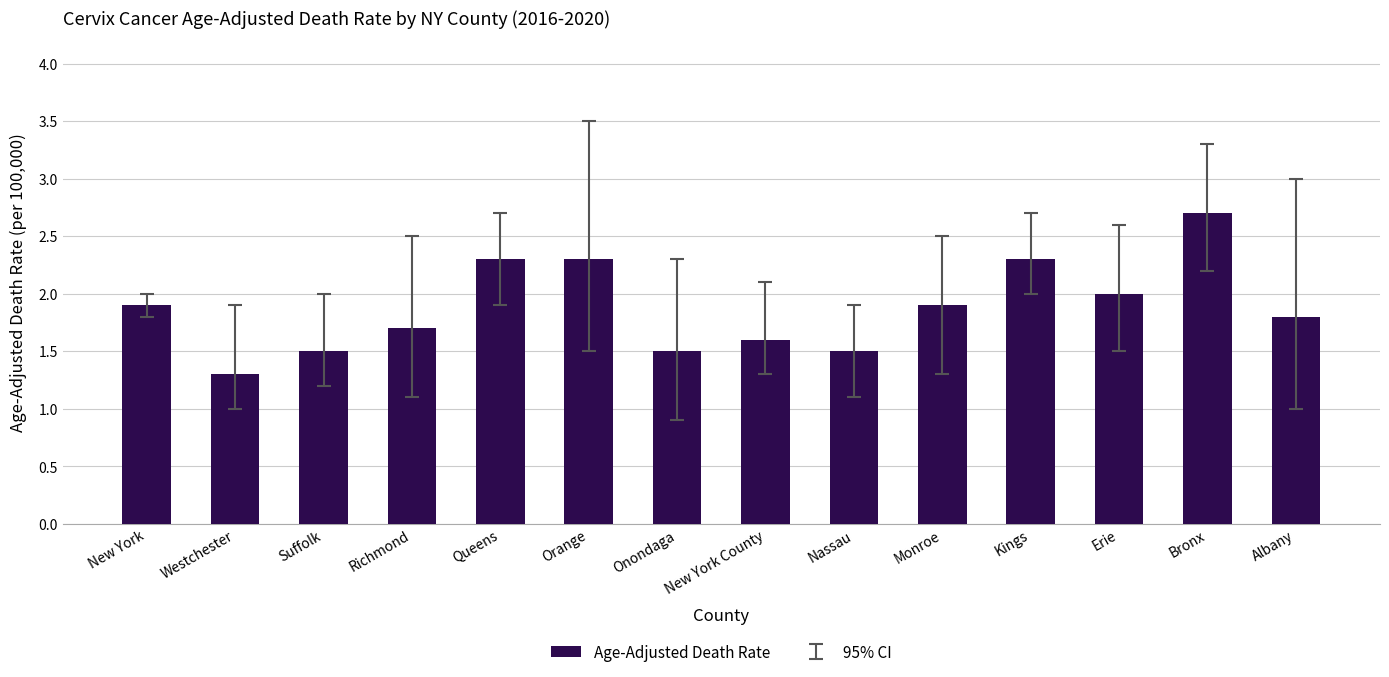

What is the ratio of the value at Queens to the value at Bronx?

0.9